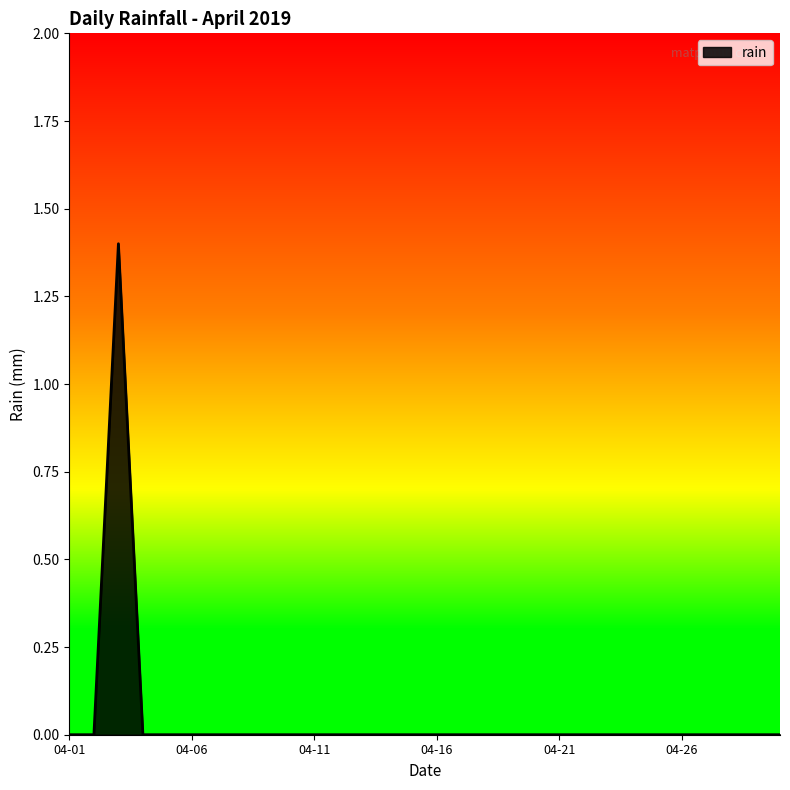

What is the greatest value displayed?

1.4